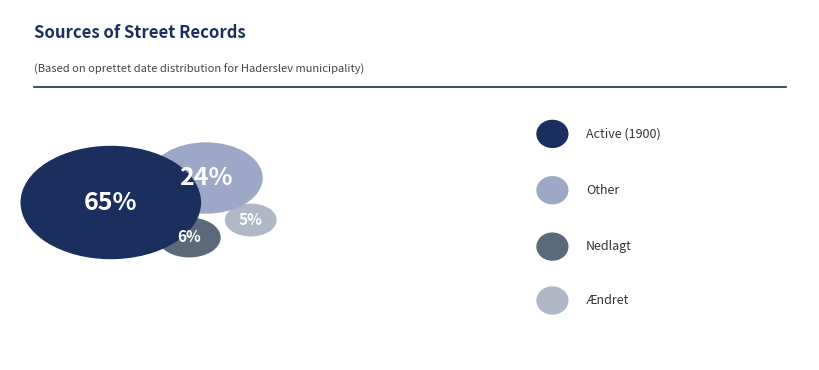

How many segments does this pie chart have?

4